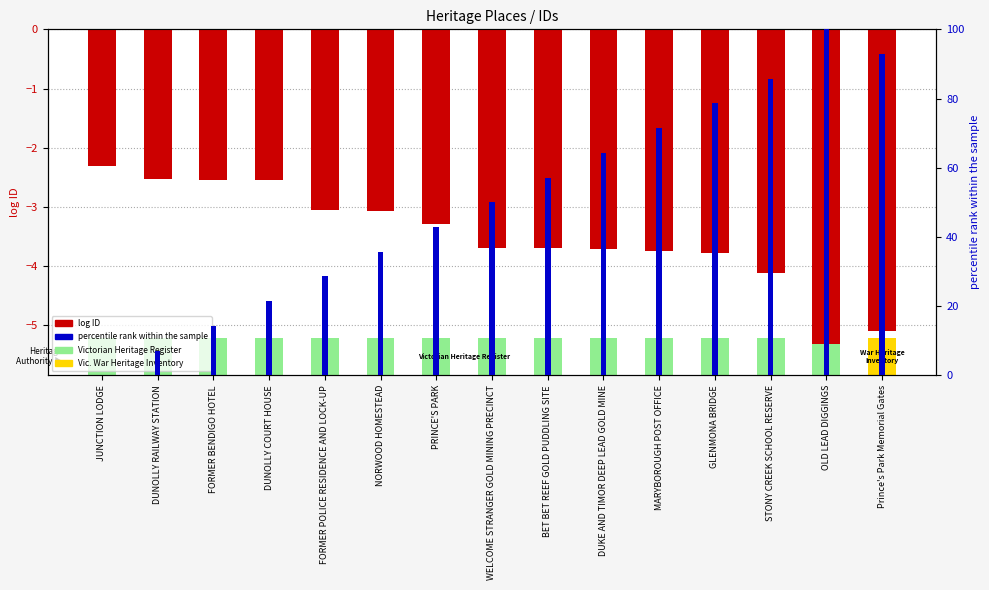

At how many categories does at least one series exceed 6?

14